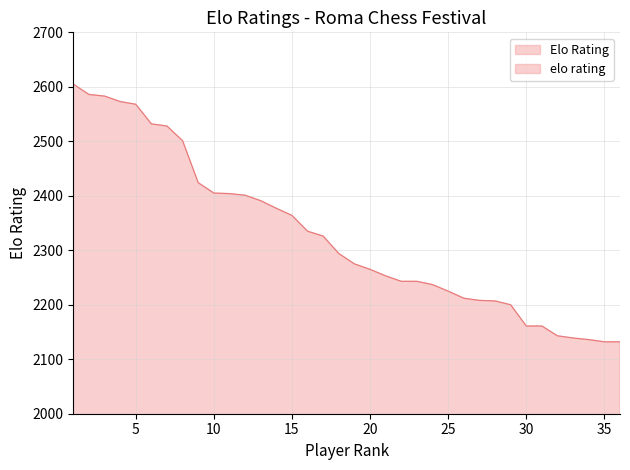

Read the value at 23, to the nearest 50.

2250